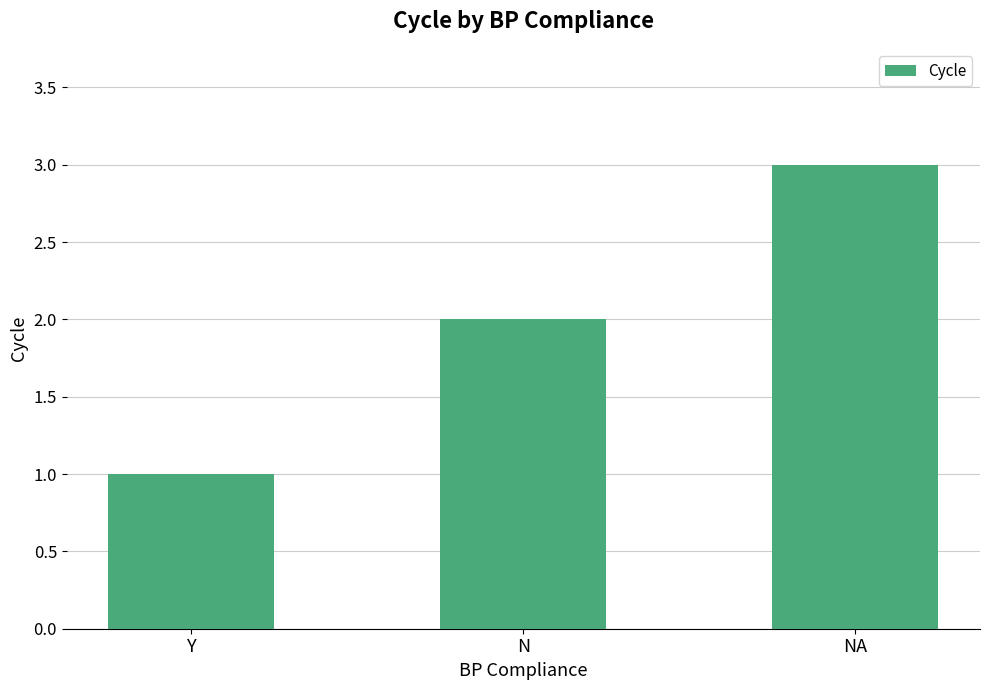

List the labels in order of value, smallest first.

Y, N, NA